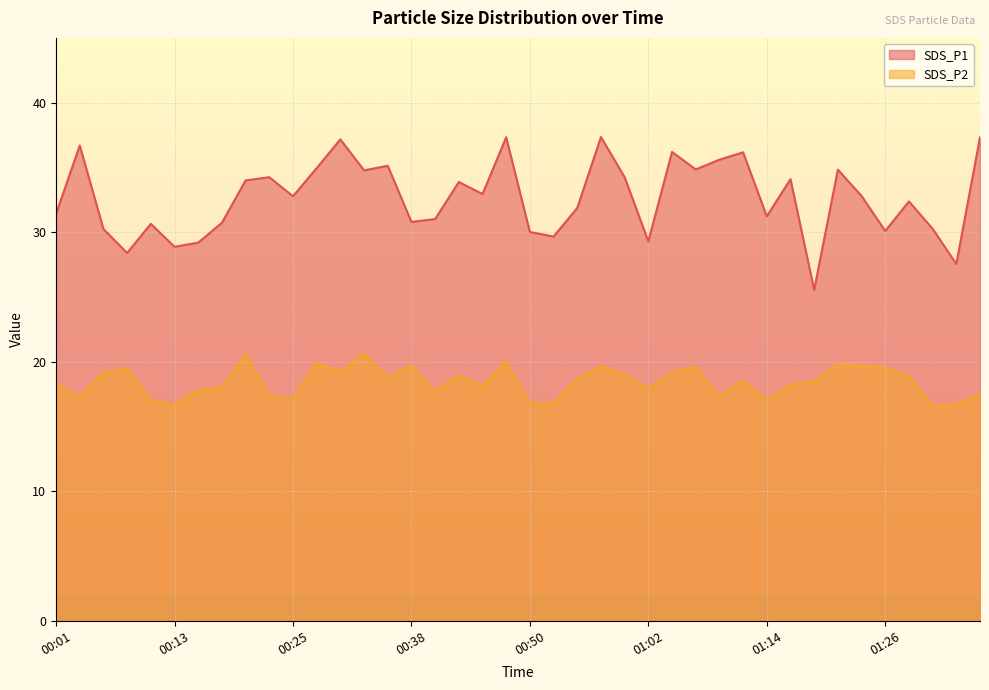

True or false: SDS_P1 has a value of 60.4 at 00:42.

False